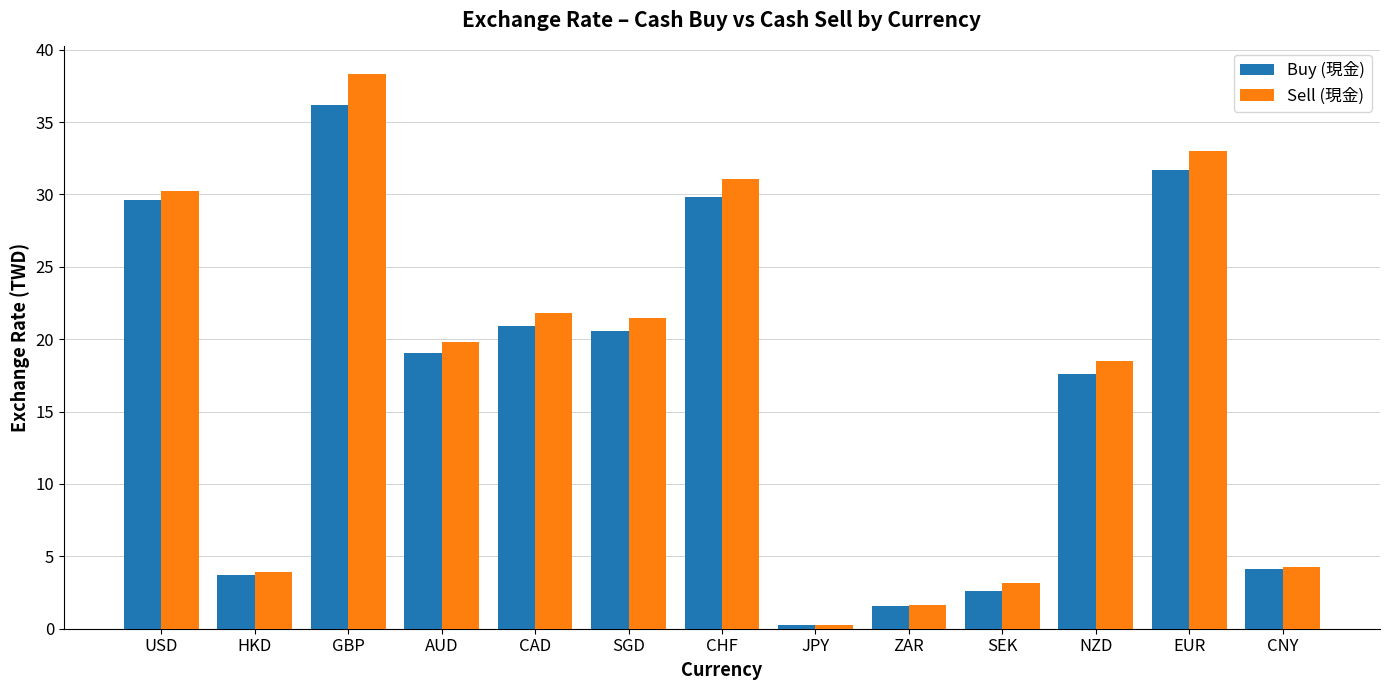

What value does the Buy (現金) series have at ZAR?

1.6